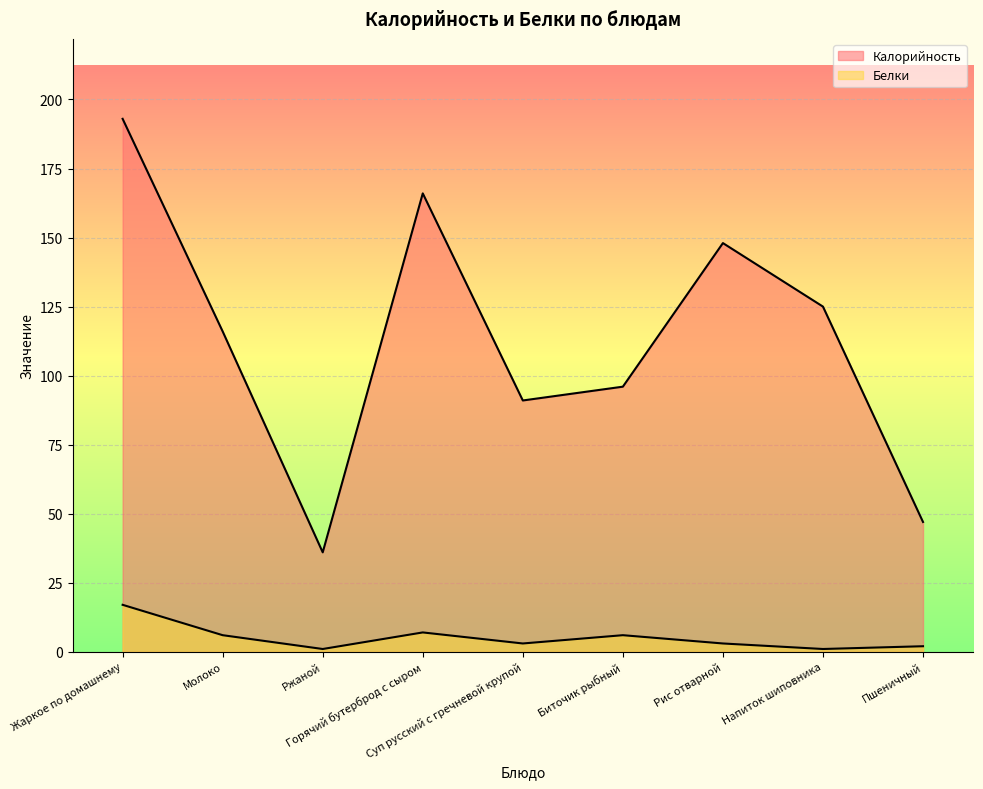

Does the chart display data point markers on the line(s)?

No